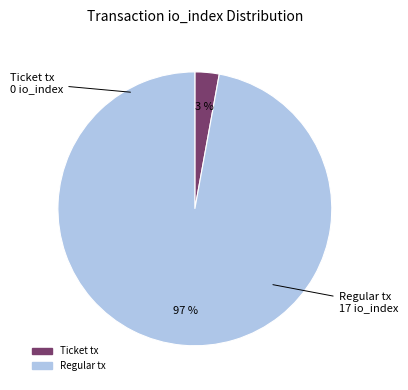

Rank the categories by value from lowest to highest.

Ticket tx, Regular tx